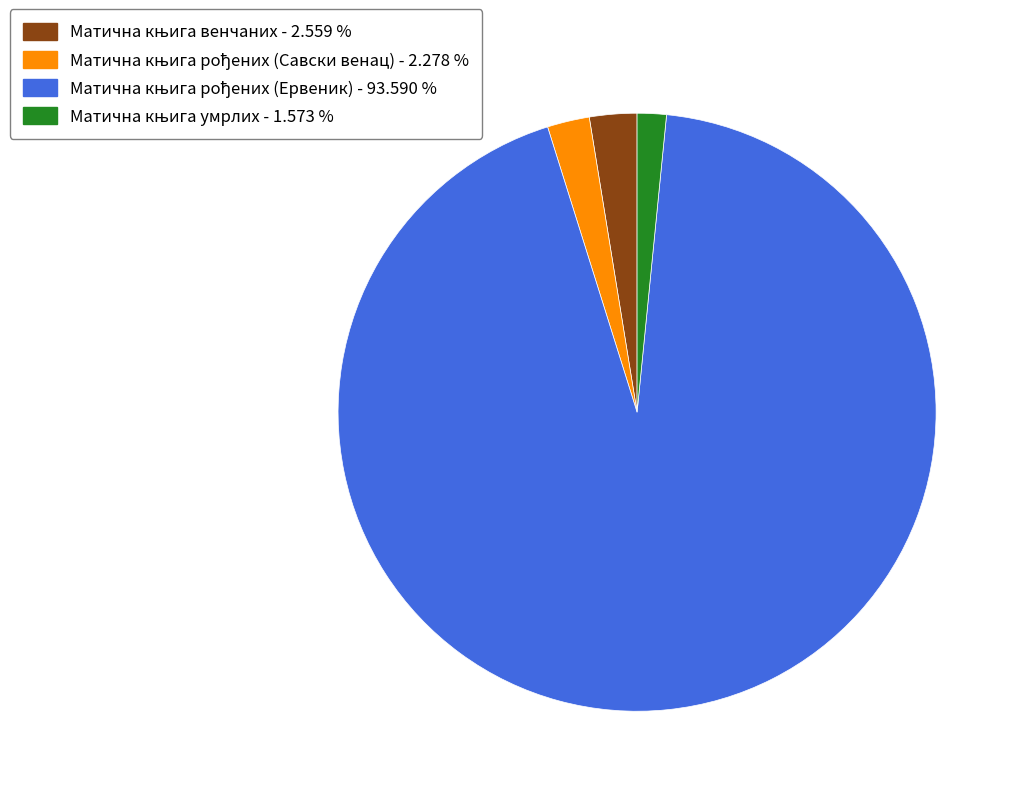

Do Матична књига венчаних and Матична књига рођених (Ервеник) together represent more than half of the pie?

Yes